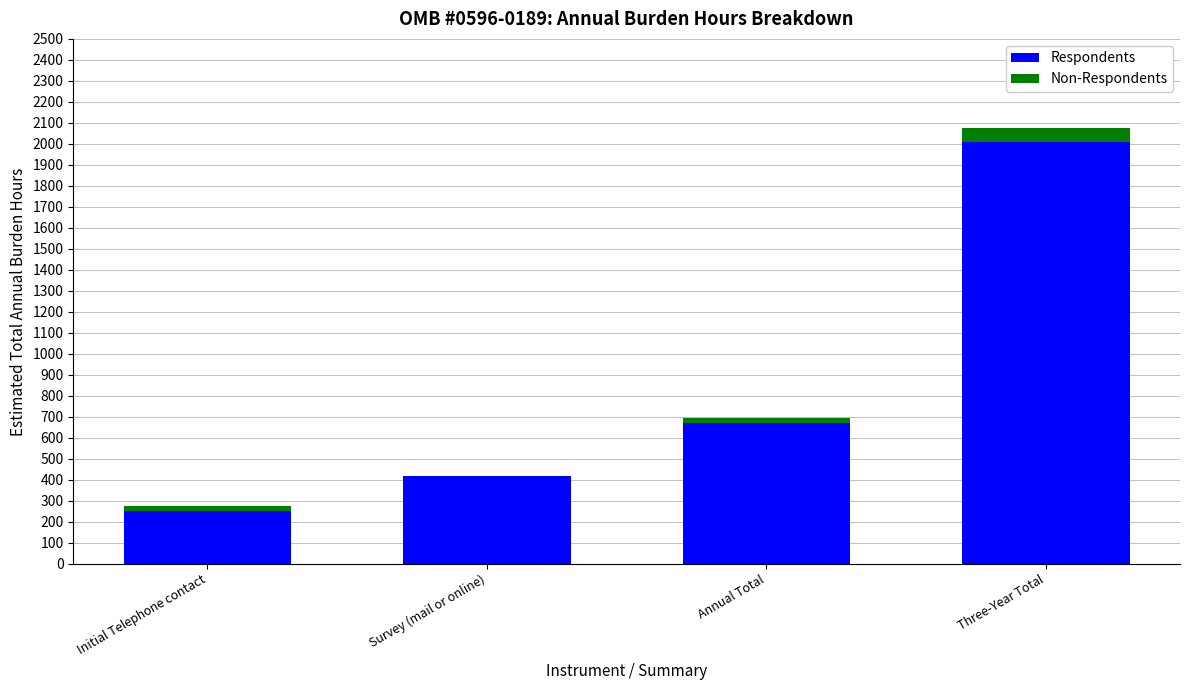

Are the bars grouped side by side (vs. stacked)?

No